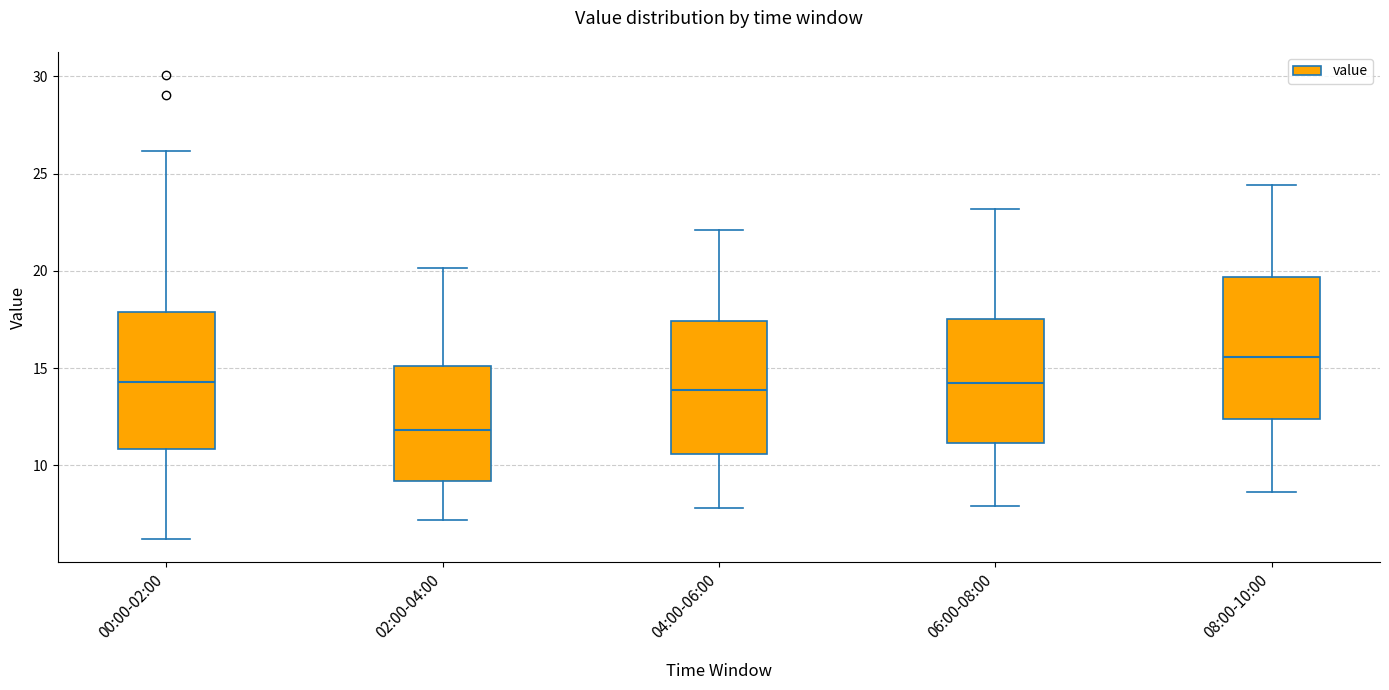

Where is the lower edge of the box for 02:00-04:00 on the y-axis? The values are not printed on the chart, so give them approximately, as read against the axis.

9.0